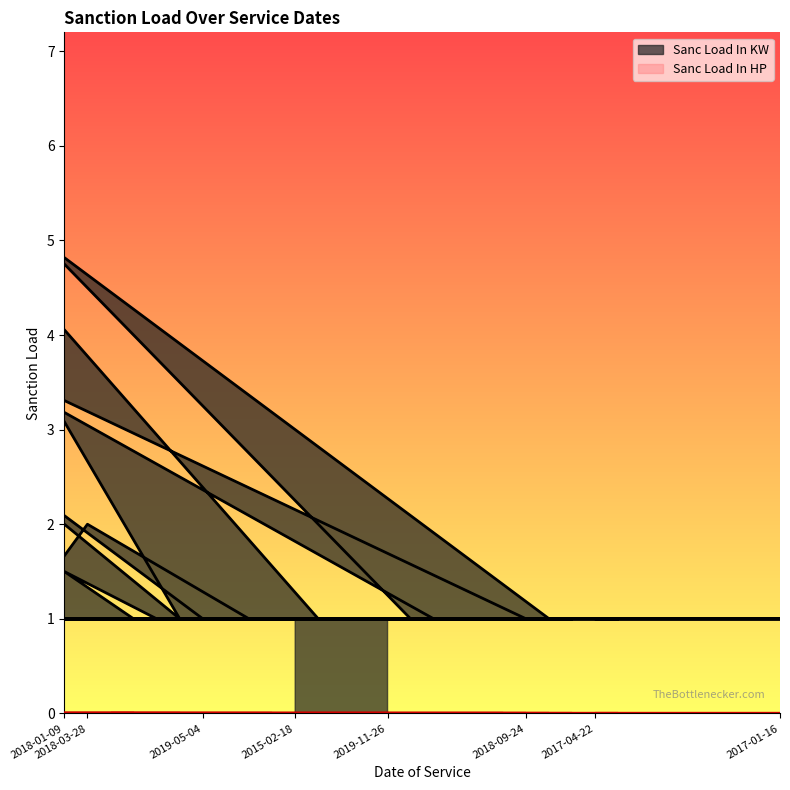

Where is Sanc Load In HP nearest to the value 0?

2019-08-03